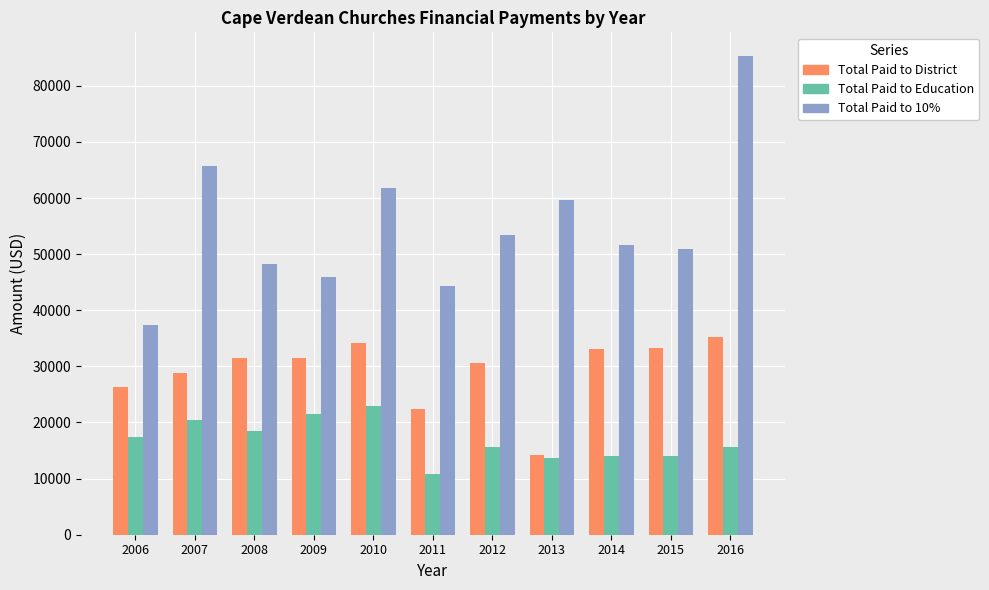

What is the value of the Total Paid to Education bar at the 1st from the left?

17369